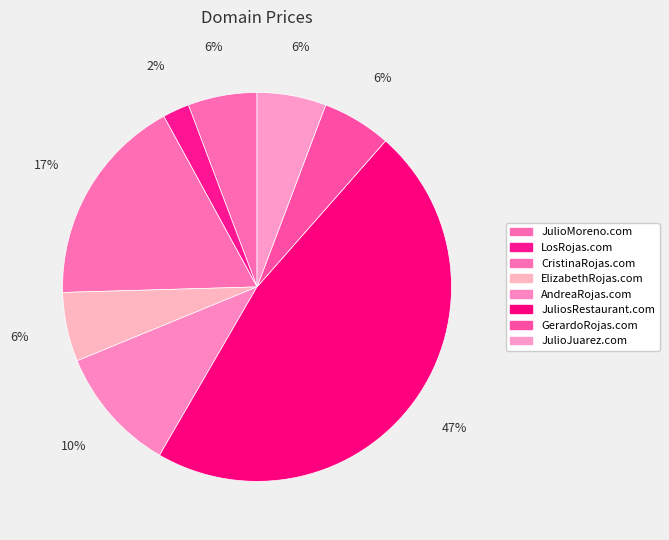

Does any single category account for the majority?

No